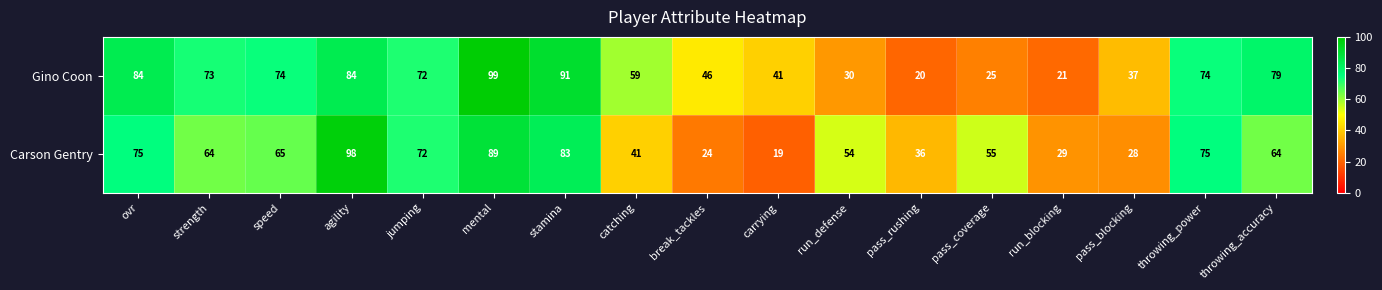

What is the spread (max minus min) of values at speed?

9